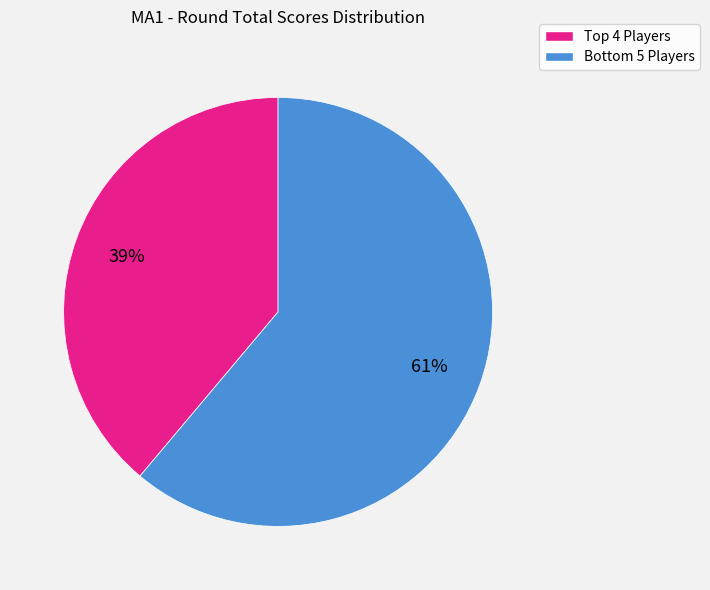

To the nearest percent, what is the difference between the largest and smallest slice percentages?

22%